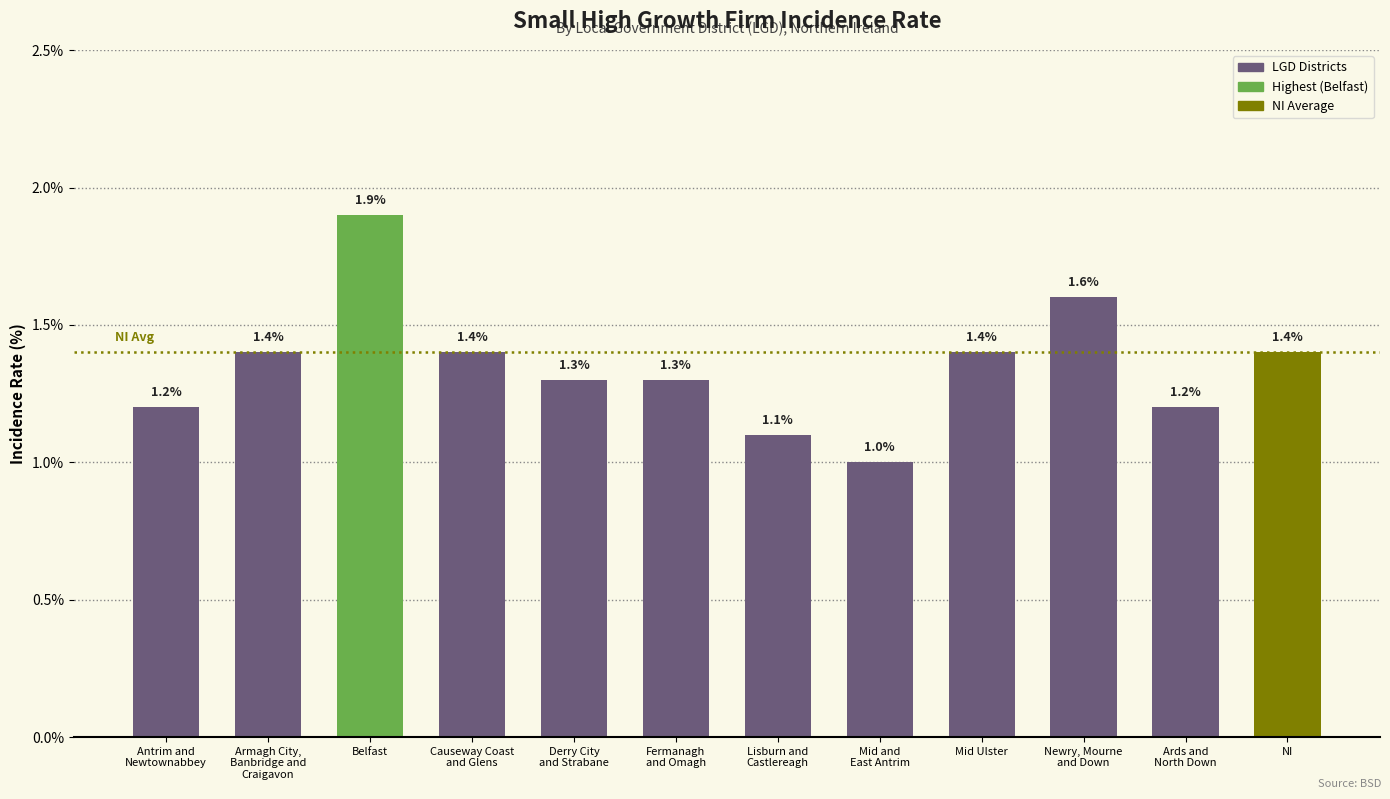

Reading right to left, what are all the values shown in this chart?

1.4	1.2	1.6	1.4	1.0	1.1	1.3	1.3	1.4	1.9	1.4	1.2